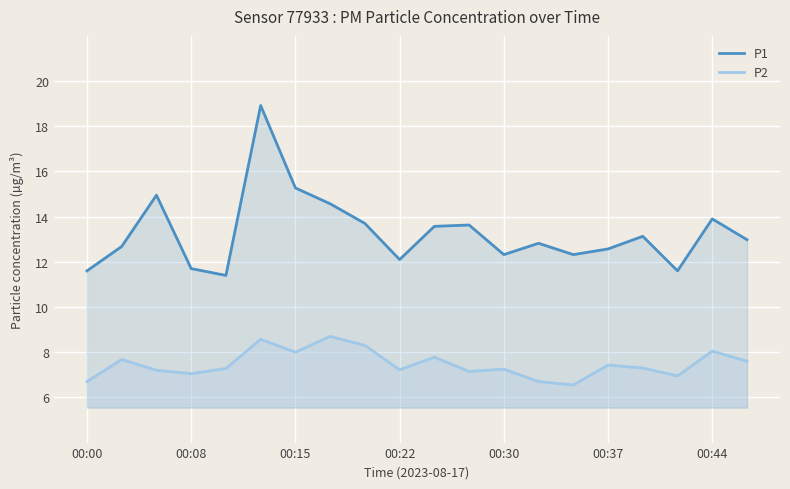

At how many categories does at least one series exceed 18?

1